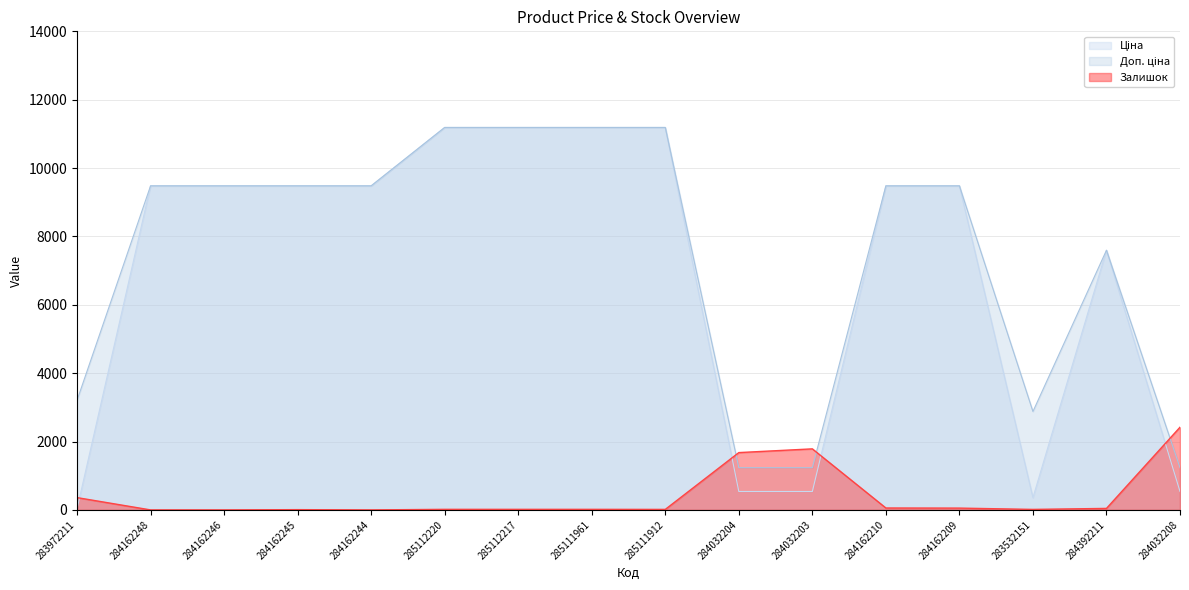

In Залишок, how many points are higher than both neighbors (excluding endpoints)?

2